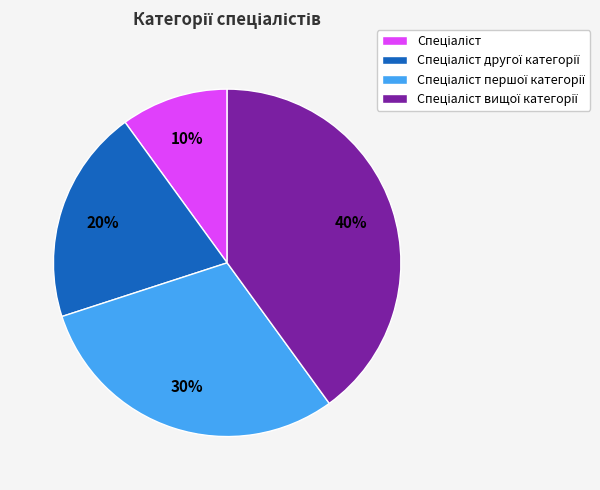

To the nearest percent, what is the difference between the largest and smallest slice percentages?

30%